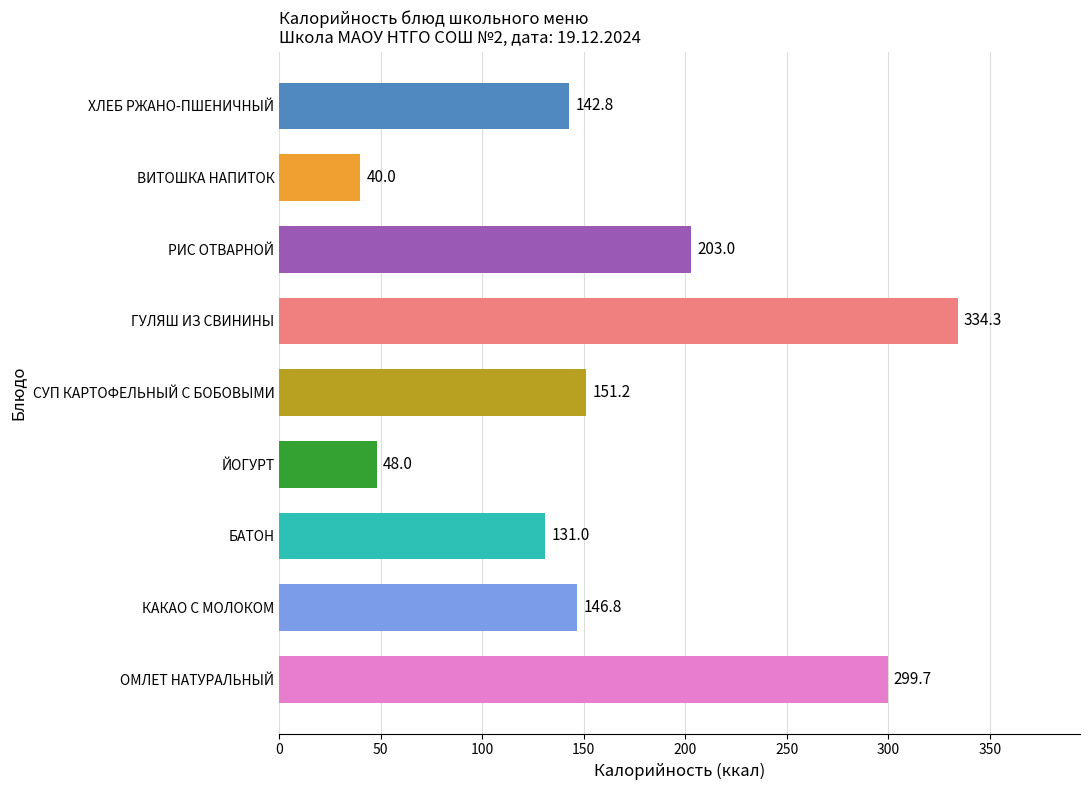

The value at ГУЛЯШ ИЗ СВИНИНЫ is 334.3. True or false?

True